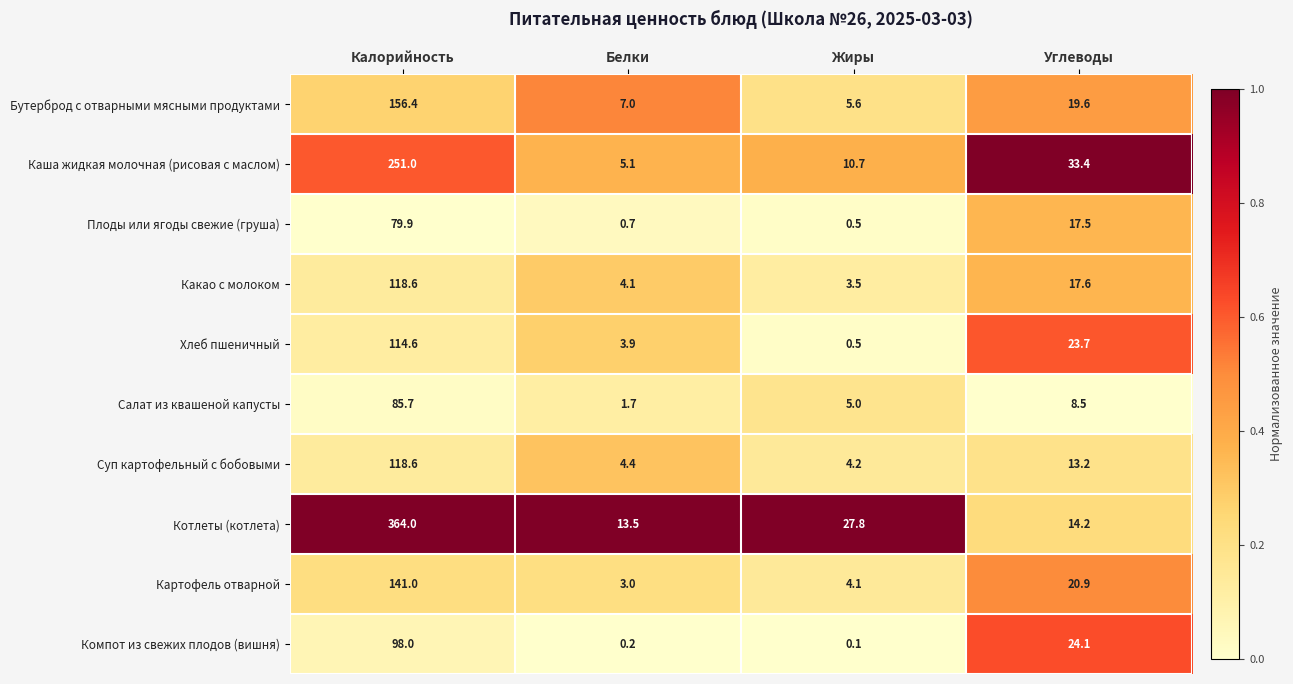

What is the approximate value of Картофель отварной at Белки?

3.0